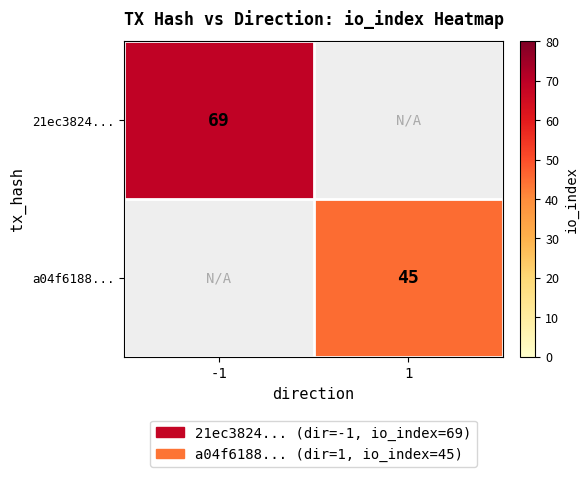

Is the value of a04f6188... at 1 greater than the value of 21ec3824... at -1?

No